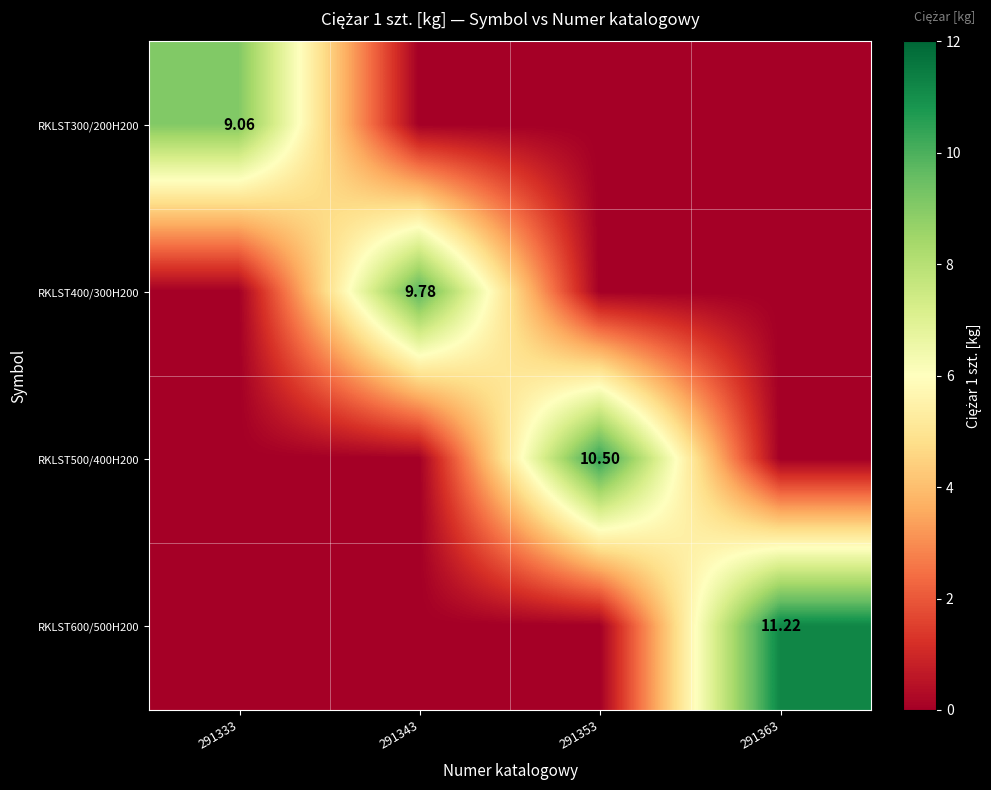

Is it true that RKLST400/300H200 equals 0.0 at 291333?

True